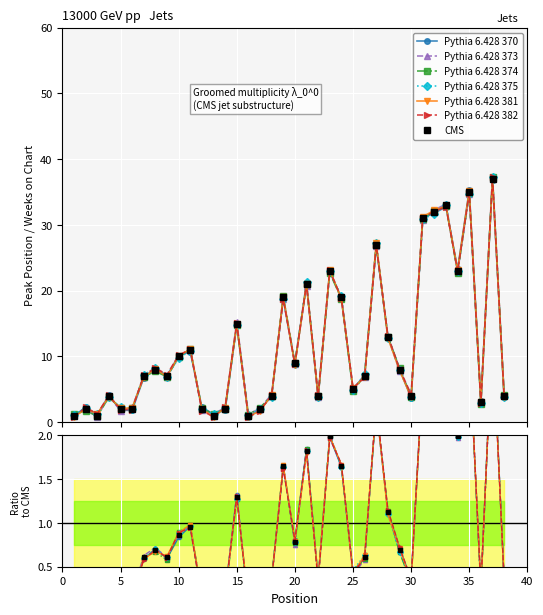

Where does the data first go above 7?

8